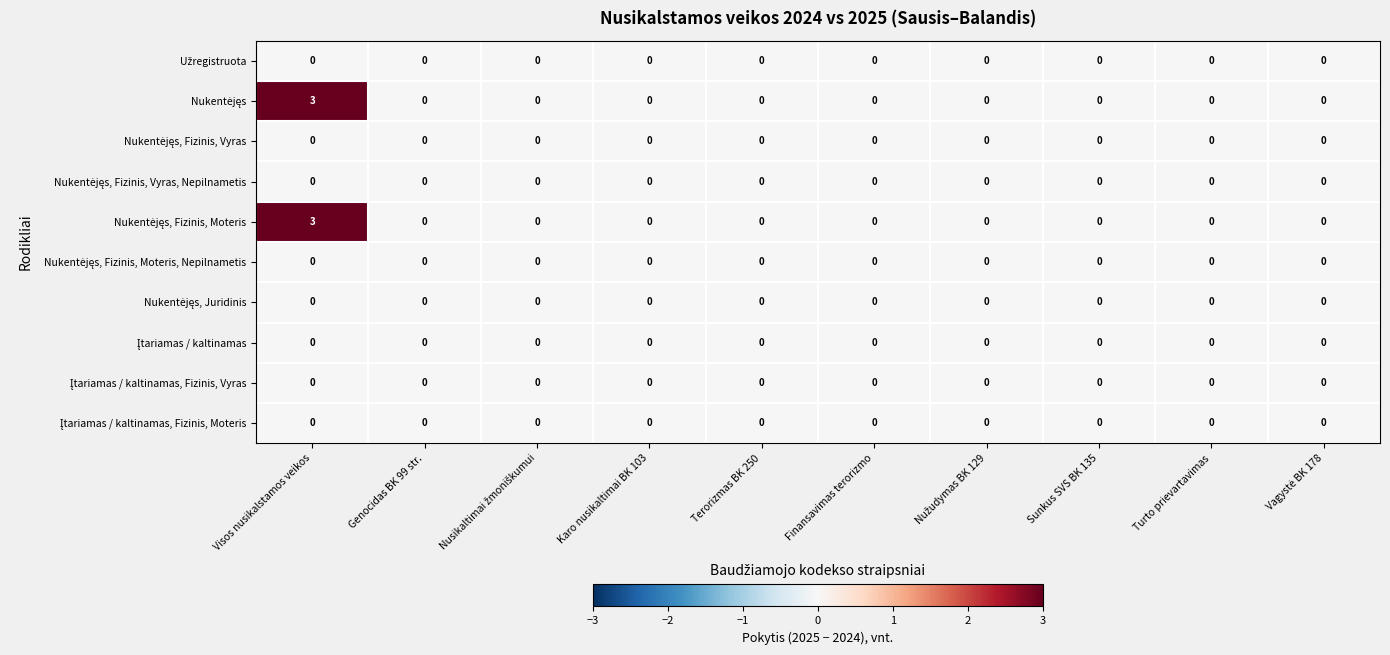

At which category is the sum across all series the highest?

Visos nusikalstamos veikos